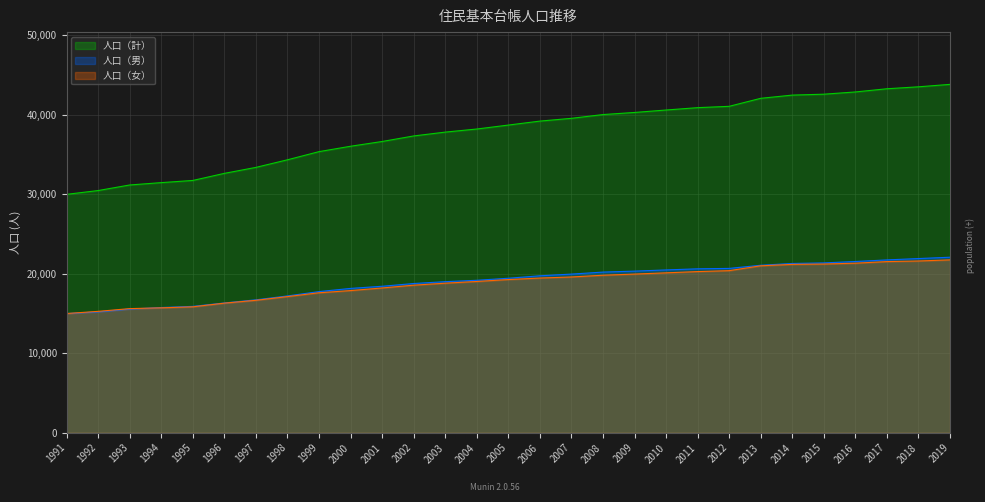

What is the value of the 人口（女） point at the 29th from the left?

21749